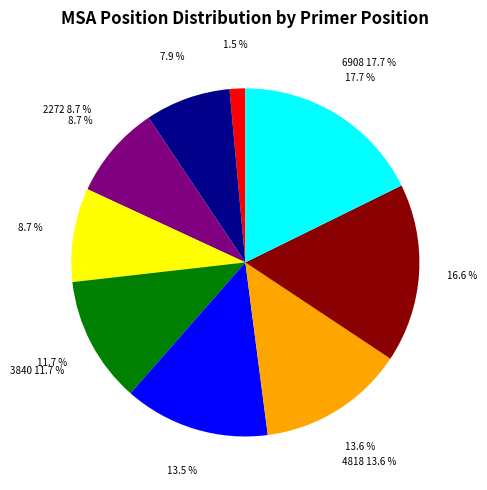

To the nearest percent, what percentage of the pie is 2273?

9%